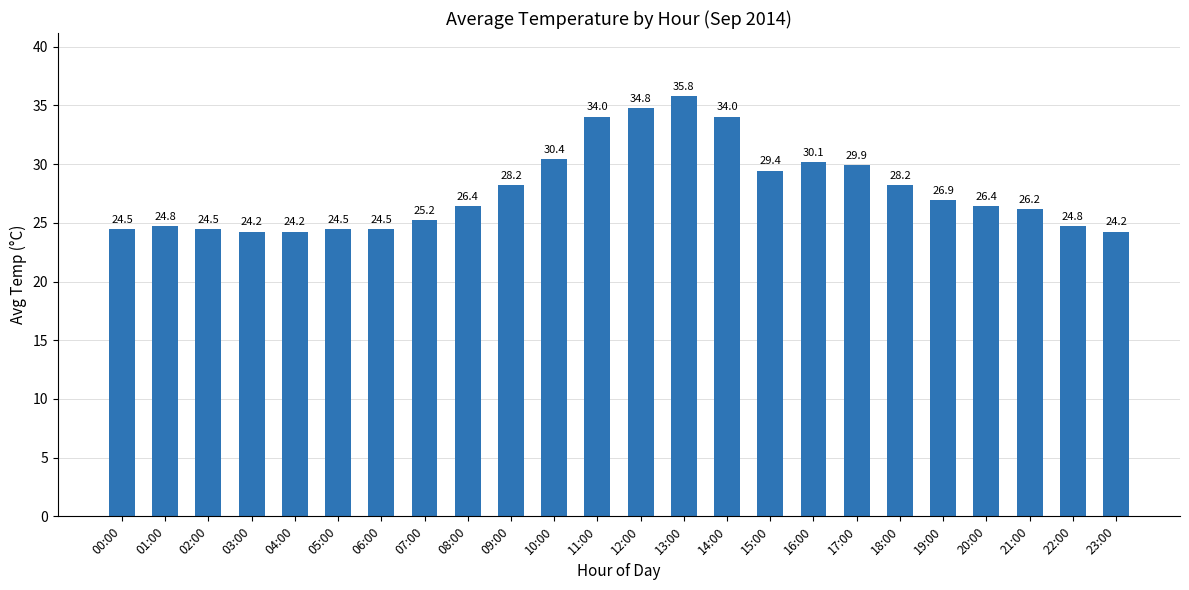

What is the difference between the values at 19:00 and 16:00?

3.2